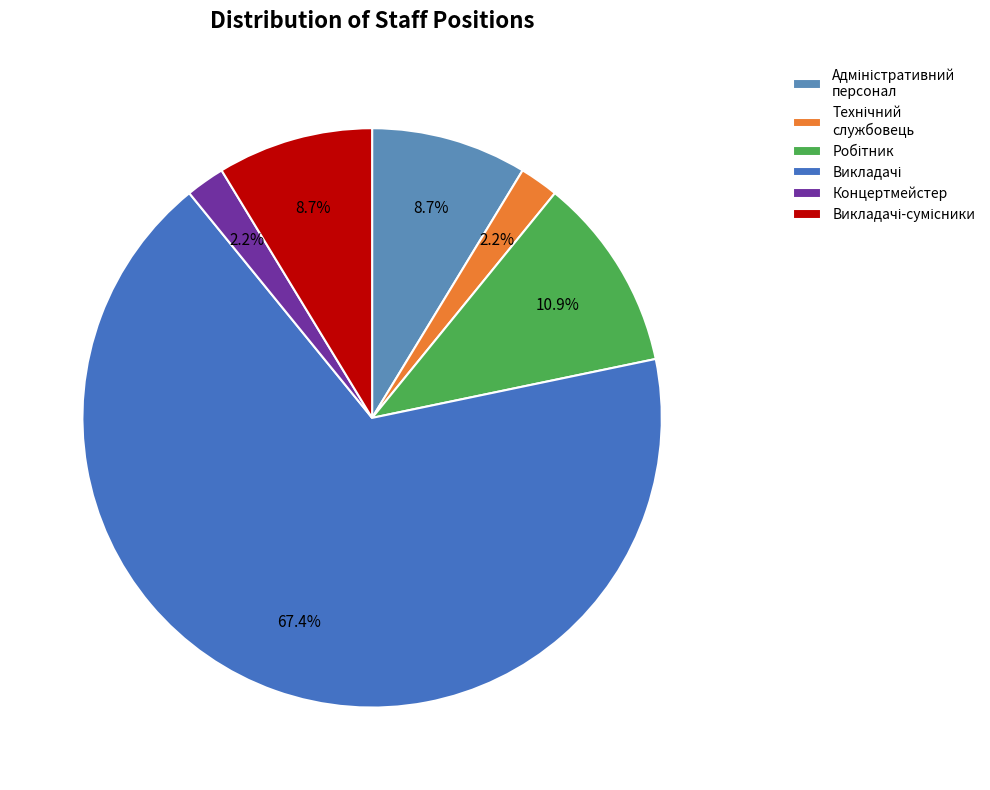

Count the number of slices in the pie.

6